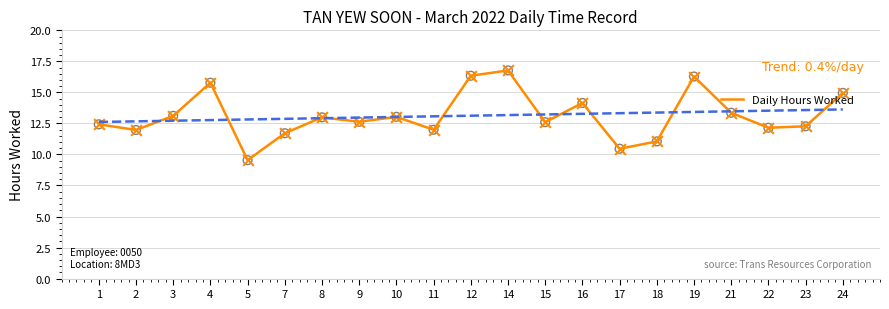

What is the change in value from 1 to 15?

+0.2